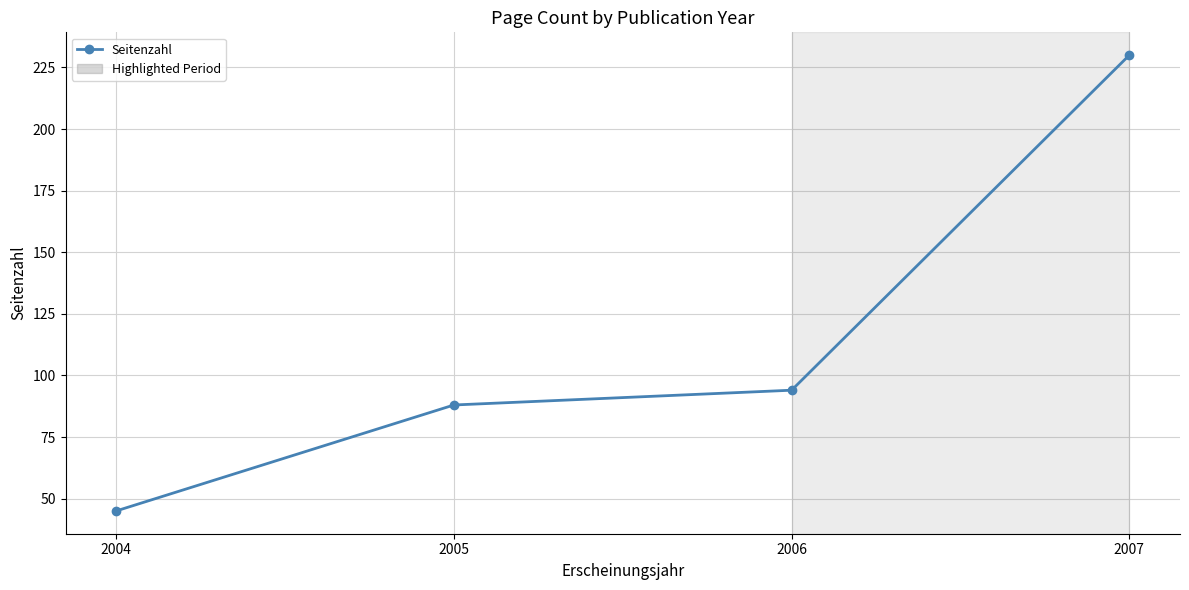

List the labels in order of value, largest first.

2007, 2006, 2005, 2004